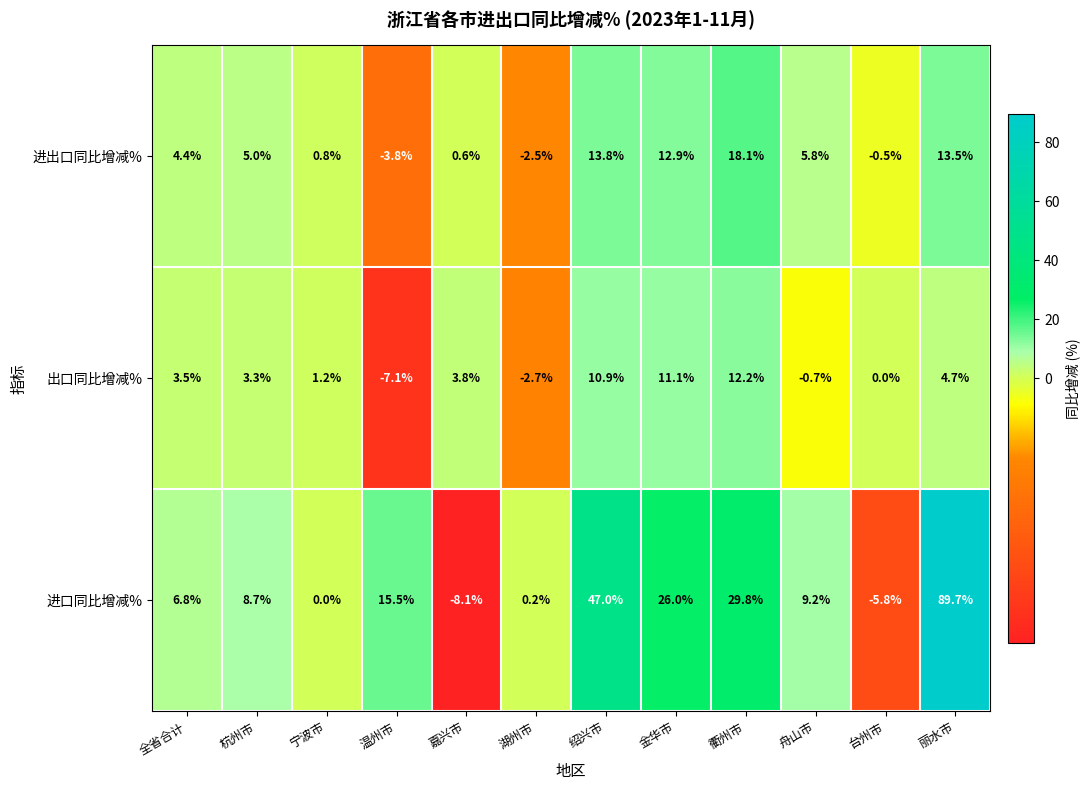

At 绍兴市, list the series in order from largest to smallest.

进口同比增减%, 进出口同比增减%, 出口同比增减%